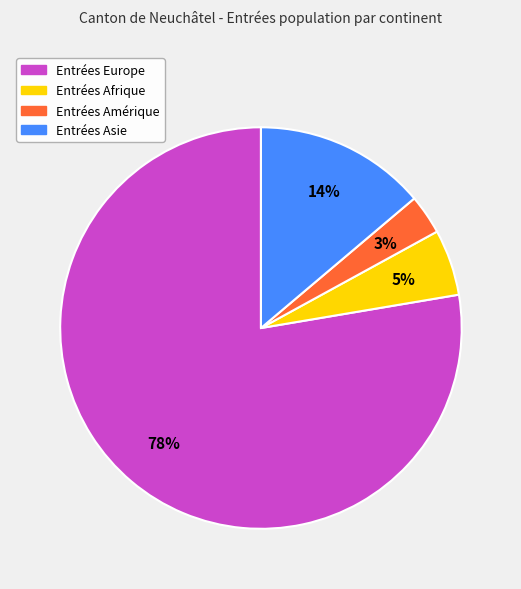

Does any single category account for the majority?

Yes